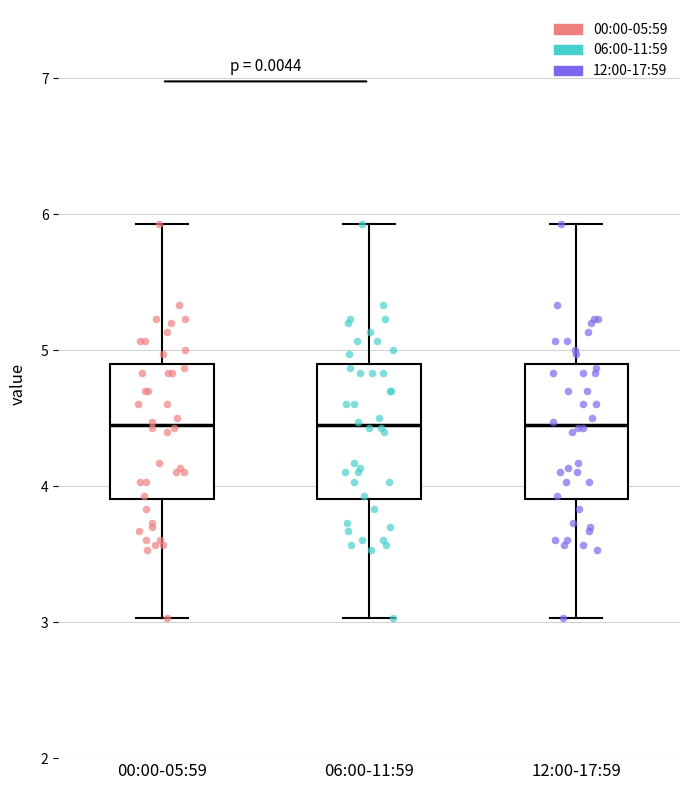

Reading left to right, transcribe this box plot: for each box, give where its median line is, the range the box spans, and where its two whiskers end, as read against the y-axis. The values are not printed on the chart, so give them approximately, as read against the axis.

00:00-05:59: median 4.5, box 3.9 to 4.9, whiskers 3.0 to 5.9
06:00-11:59: median 4.5, box 3.9 to 4.9, whiskers 3.0 to 5.9
12:00-17:59: median 4.5, box 3.9 to 4.9, whiskers 3.0 to 5.9